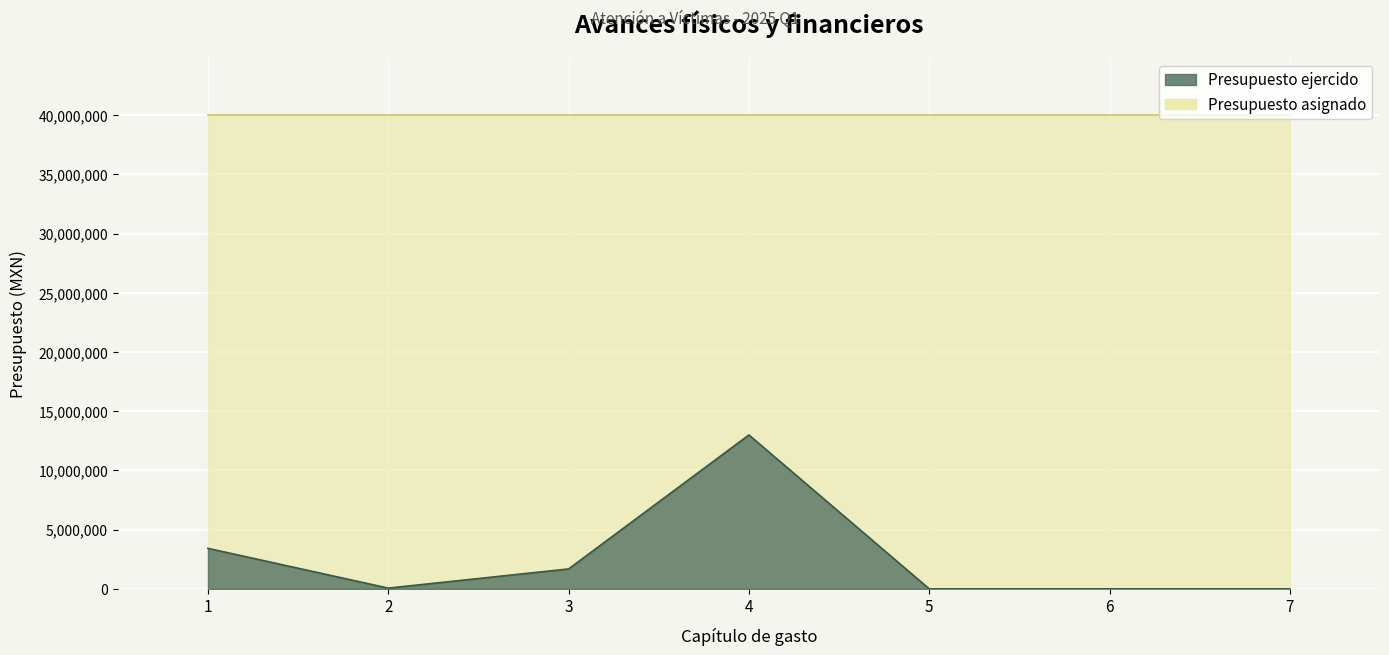

List the labels in order of value, smallest first.

5, 6, 7, 2, 3, 1, 4